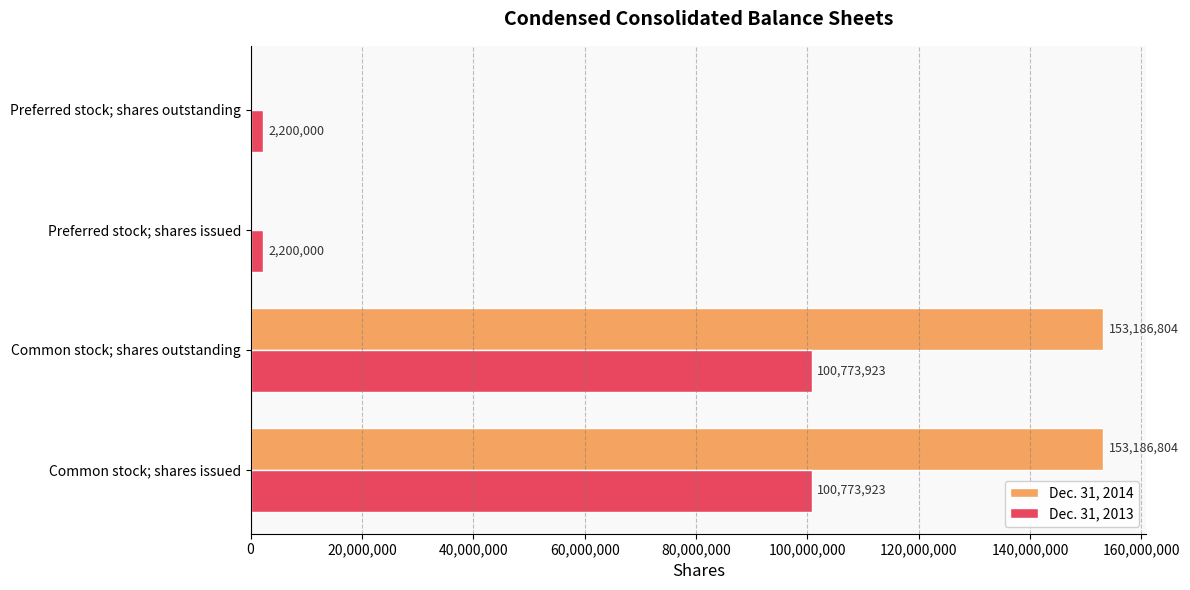

Which series has the largest total across all categories?

Dec. 31, 2014